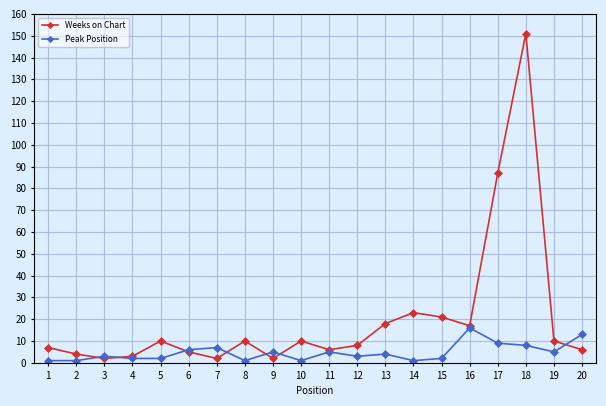

The Weeks on Chart series shows 10 at 8. True or false?

True